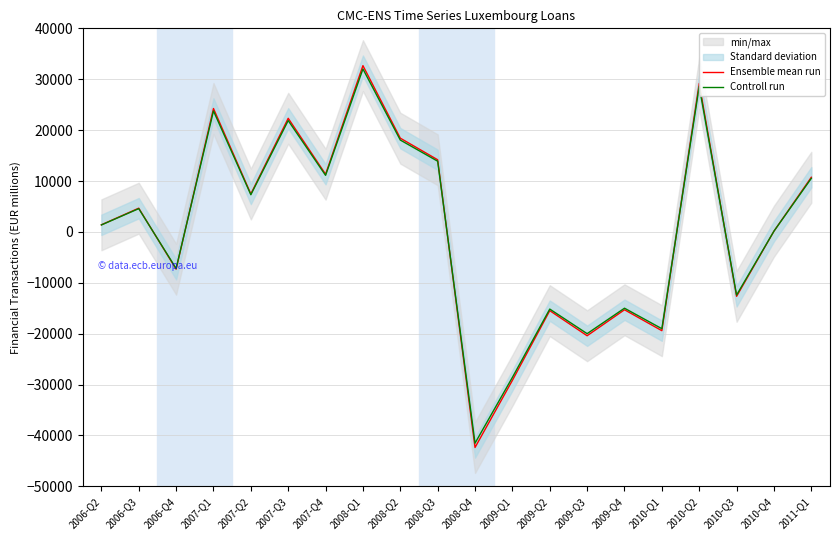

What is the difference between the second highest and minimum values in the Controll run series?

70103.2